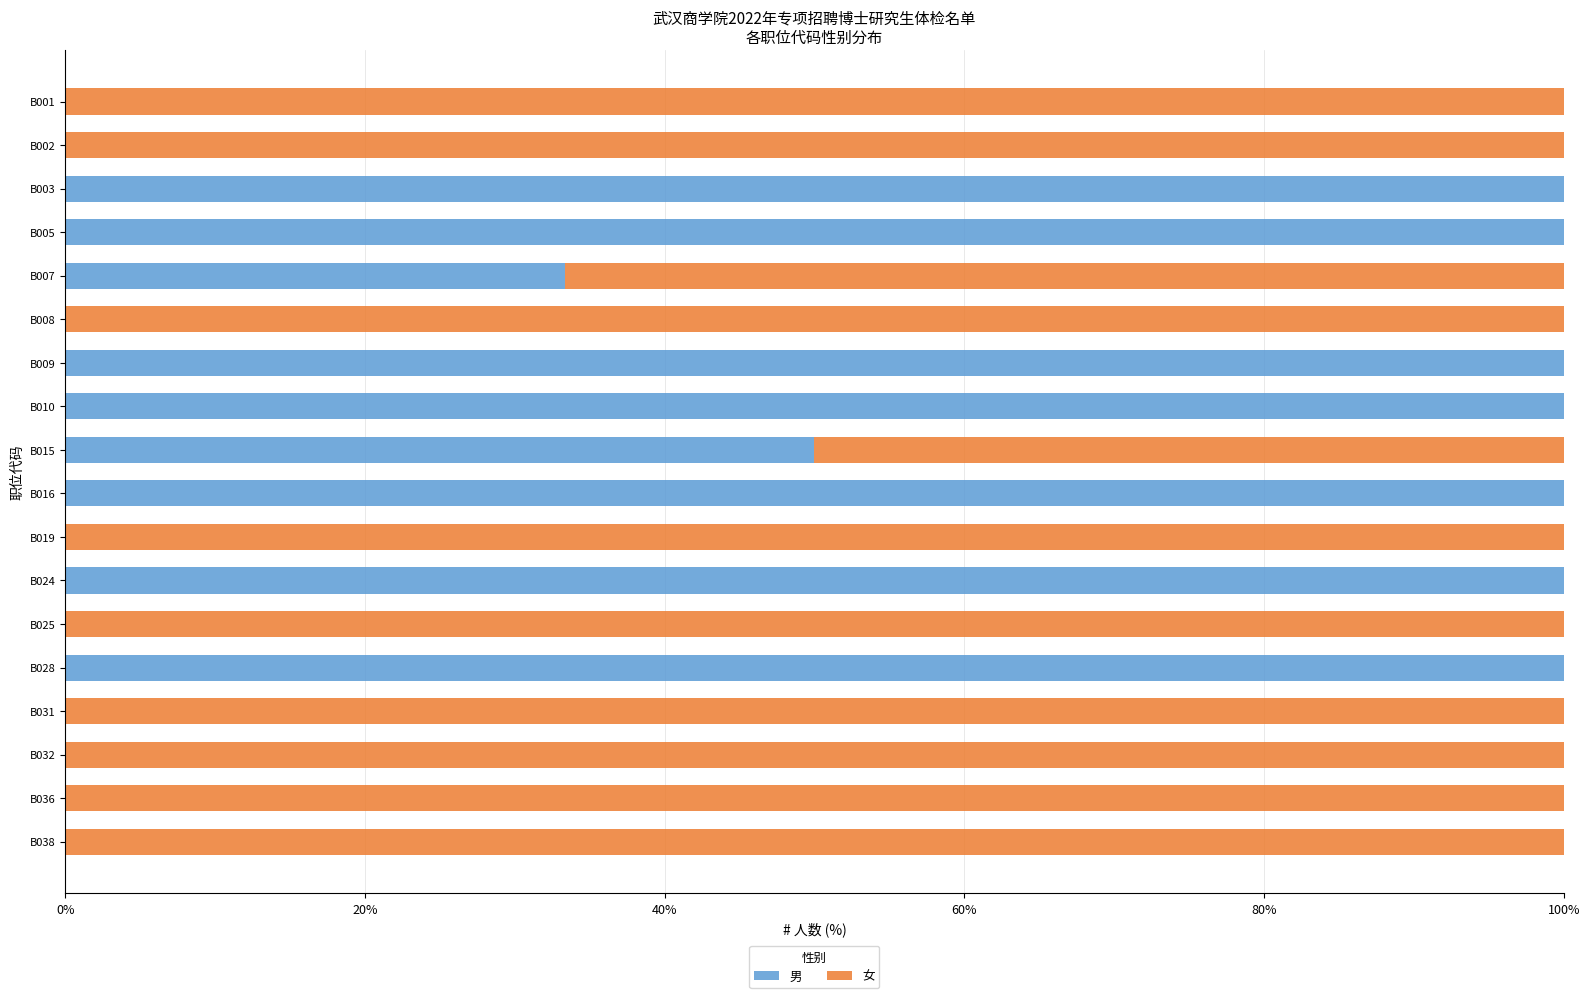

What is the highest value of the 男 series?

100.0